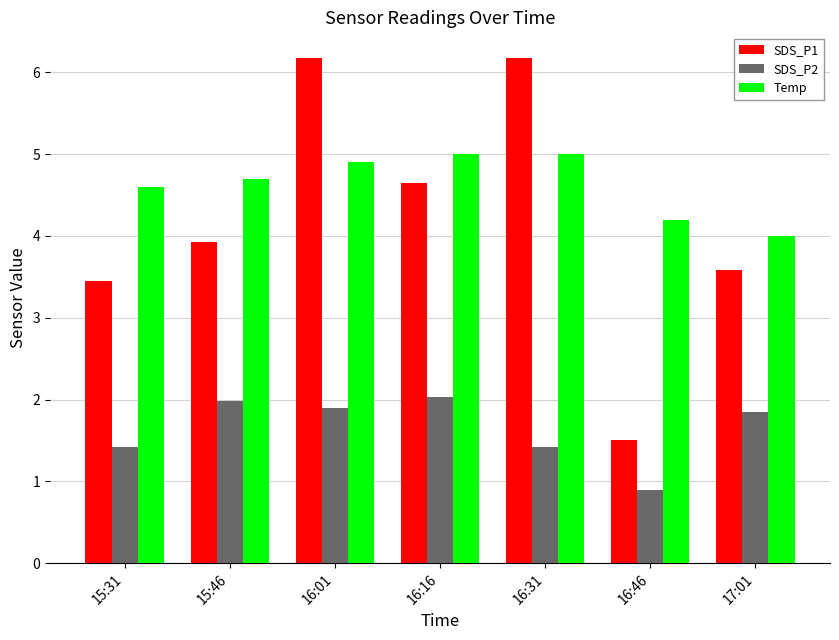

Reading right to left, what are all the values shown in this chart?

SDS_P1: 3.6	1.5	6.2	4.7	6.2	3.9	3.5
SDS_P2: 1.9	0.9	1.4	2.0	1.9	2.0	1.4
Temp: 4.0	4.2	5.0	5.0	4.9	4.7	4.6